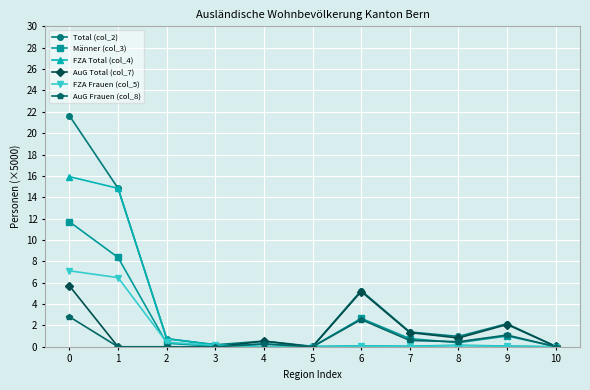

List the series in order of their peak value, lowest first.

AuG Frauen (col_8), AuG Total (col_7), FZA Frauen (col_5), Männer (col_3), FZA Total (col_4), Total (col_2)